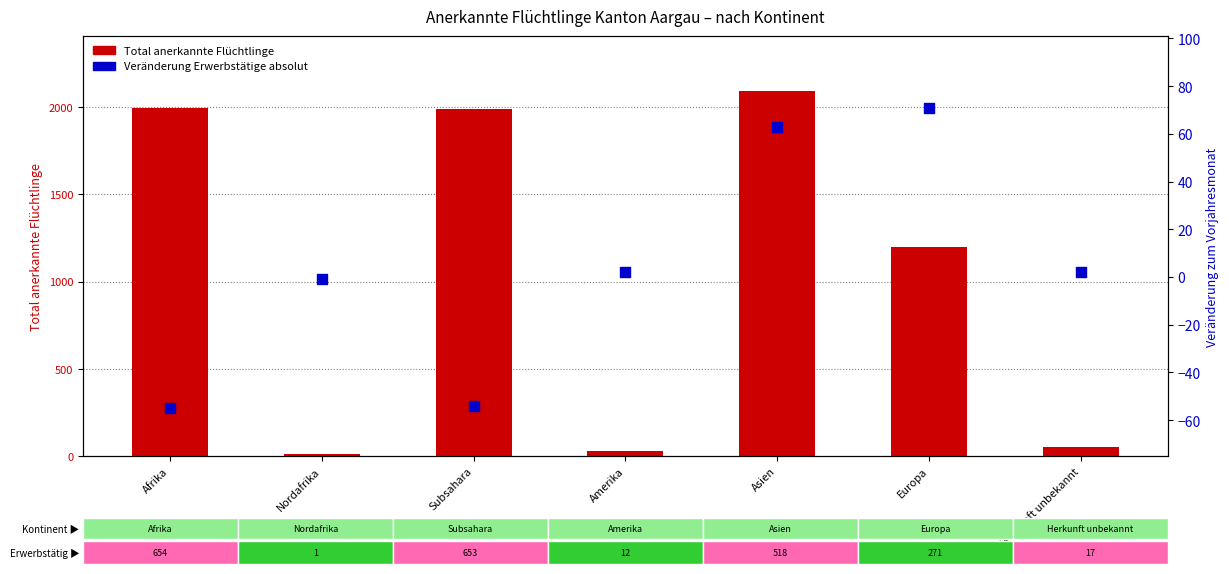

Which series reaches the maximum Y coordinate?

Total anerkannte Flüchtlinge